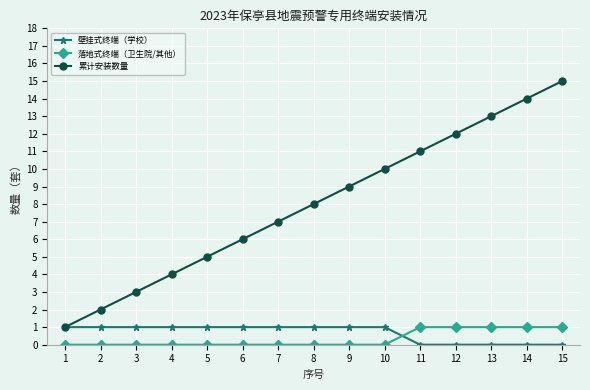

Count the number of categories in the chart.

15